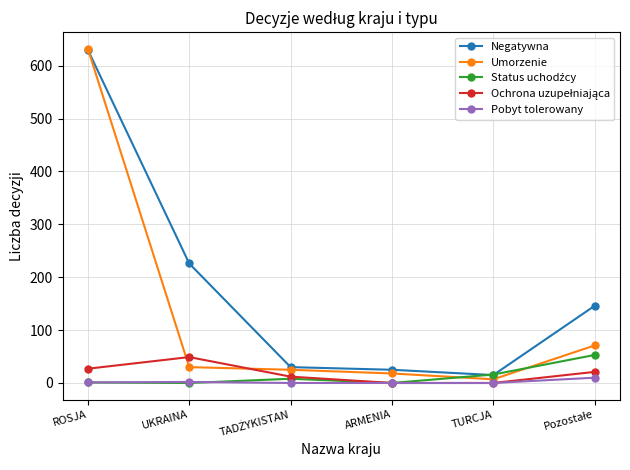

What is the value of the Umorzenie point at the 3rd from the left?

25